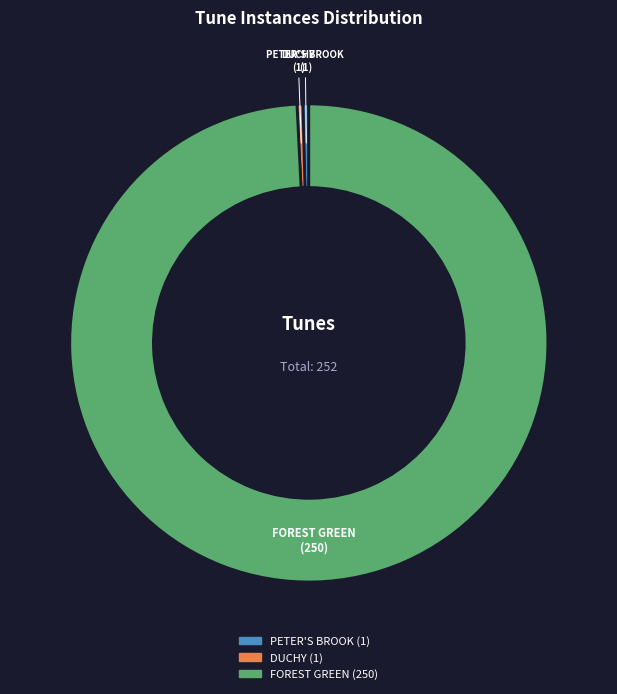

What is the largest slice in the pie chart?

FOREST GREEN